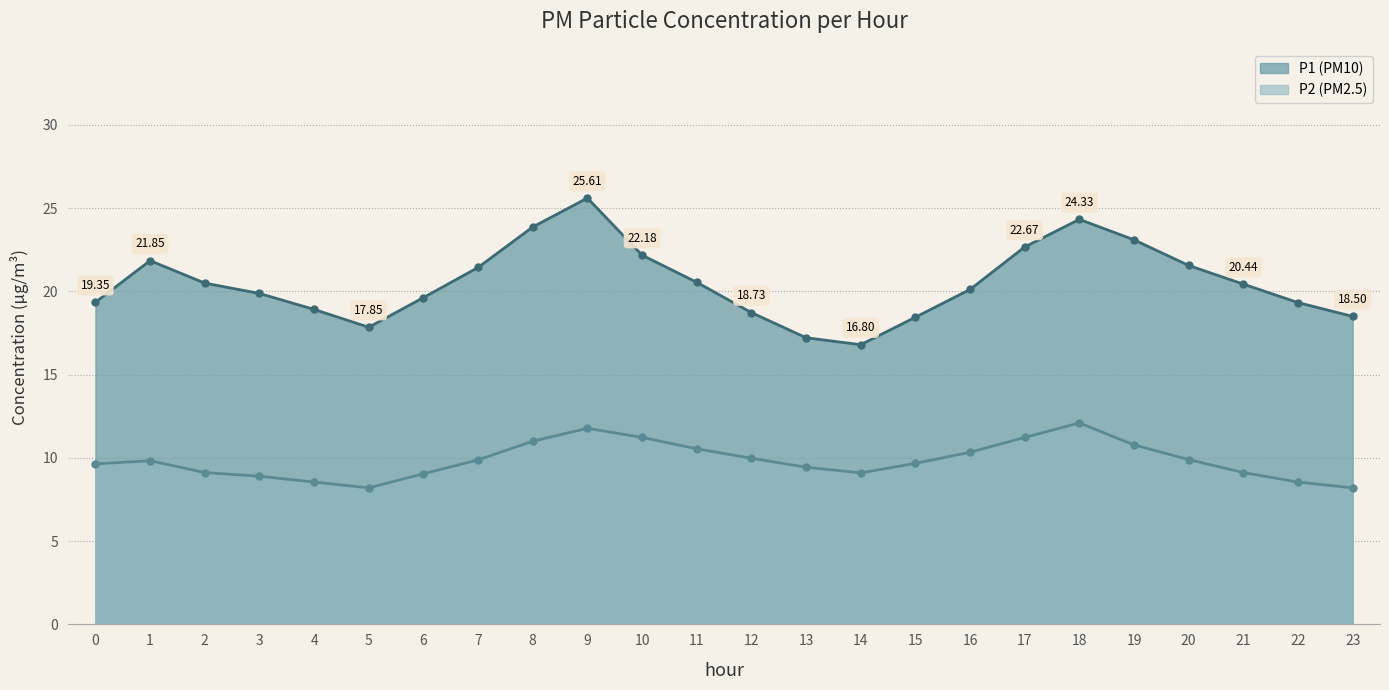

What is the total value across all series at 22?

27.9